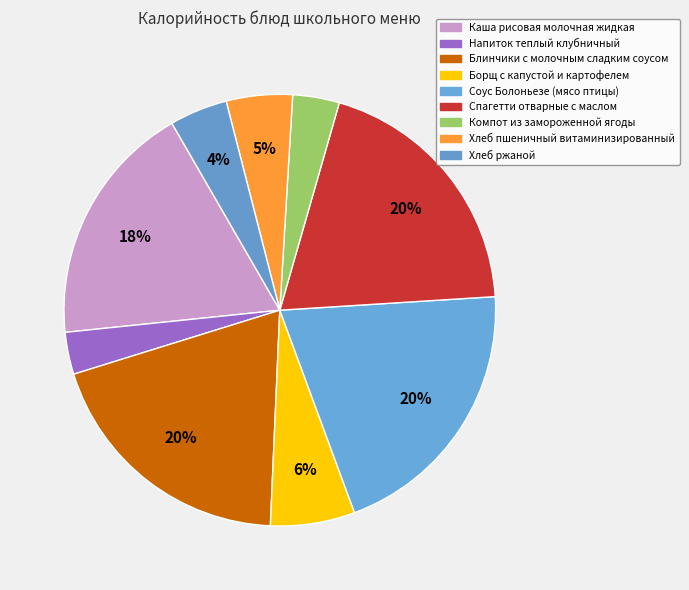

What is the smallest slice in the pie chart?

Напиток теплый клубничный